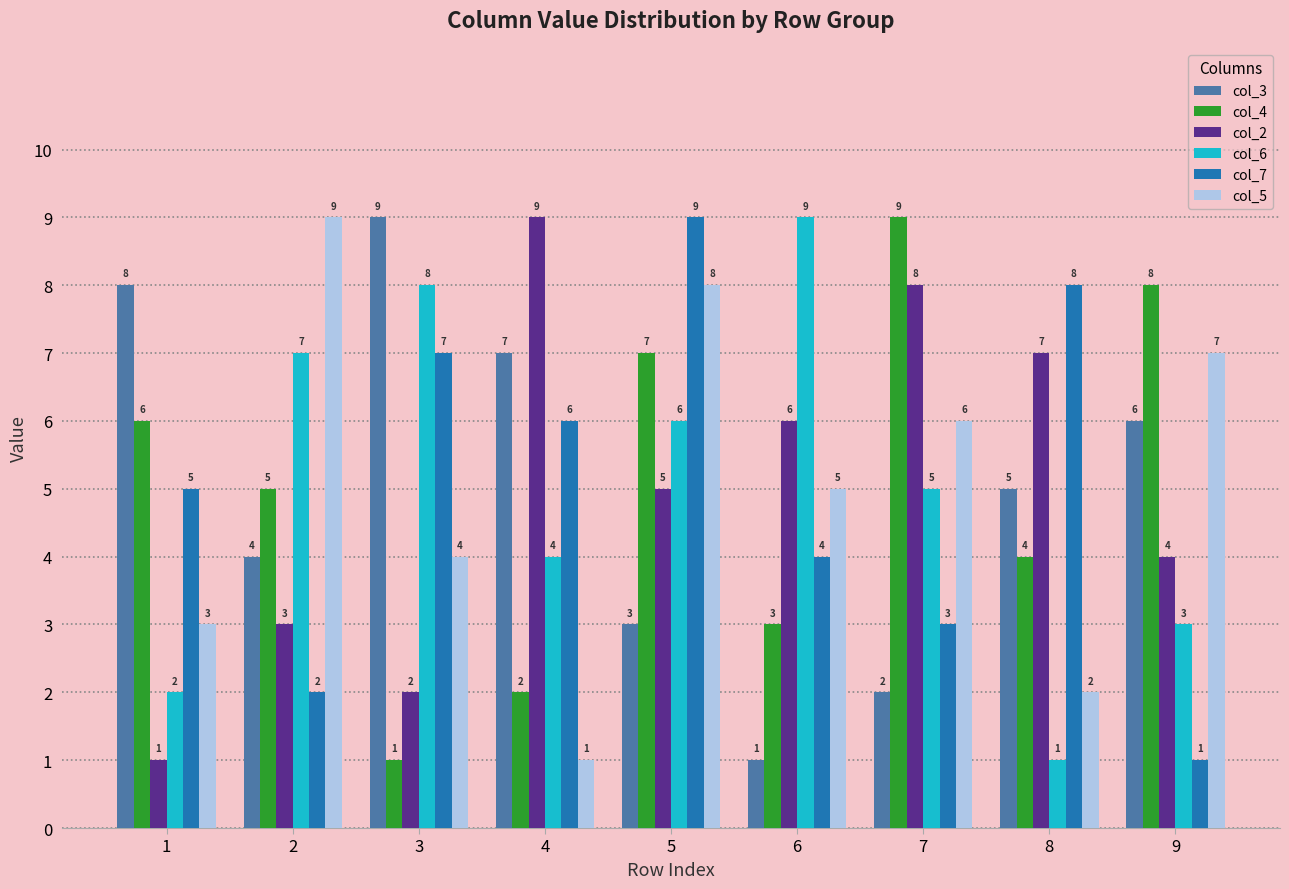

Reading left to right, transcribe all the data shown in this chart.

col_3: 1=8	2=4	3=9	4=7	5=3	6=1	7=2	8=5	9=6
col_4: 1=6	2=5	3=1	4=2	5=7	6=3	7=9	8=4	9=8
col_2: 1=1	2=3	3=2	4=9	5=5	6=6	7=8	8=7	9=4
col_6: 1=2	2=7	3=8	4=4	5=6	6=9	7=5	8=1	9=3
col_7: 1=5	2=2	3=7	4=6	5=9	6=4	7=3	8=8	9=1
col_5: 1=3	2=9	3=4	4=1	5=8	6=5	7=6	8=2	9=7